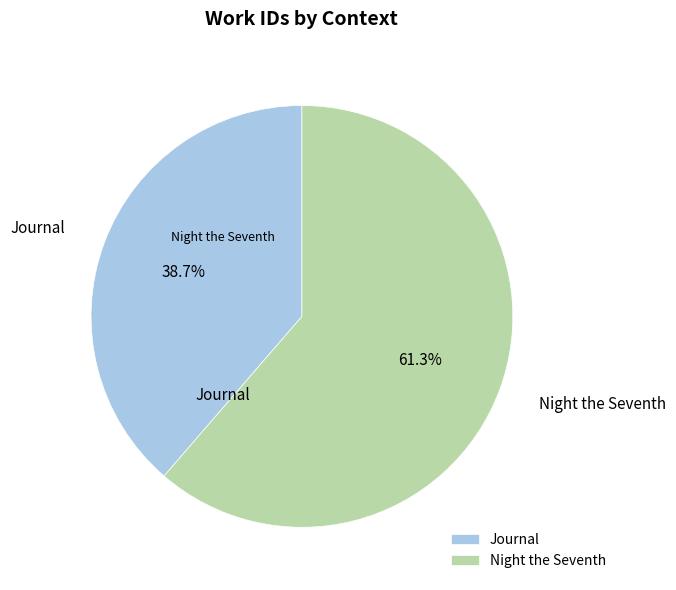

To the nearest percent, what is the average slice percentage?

50%